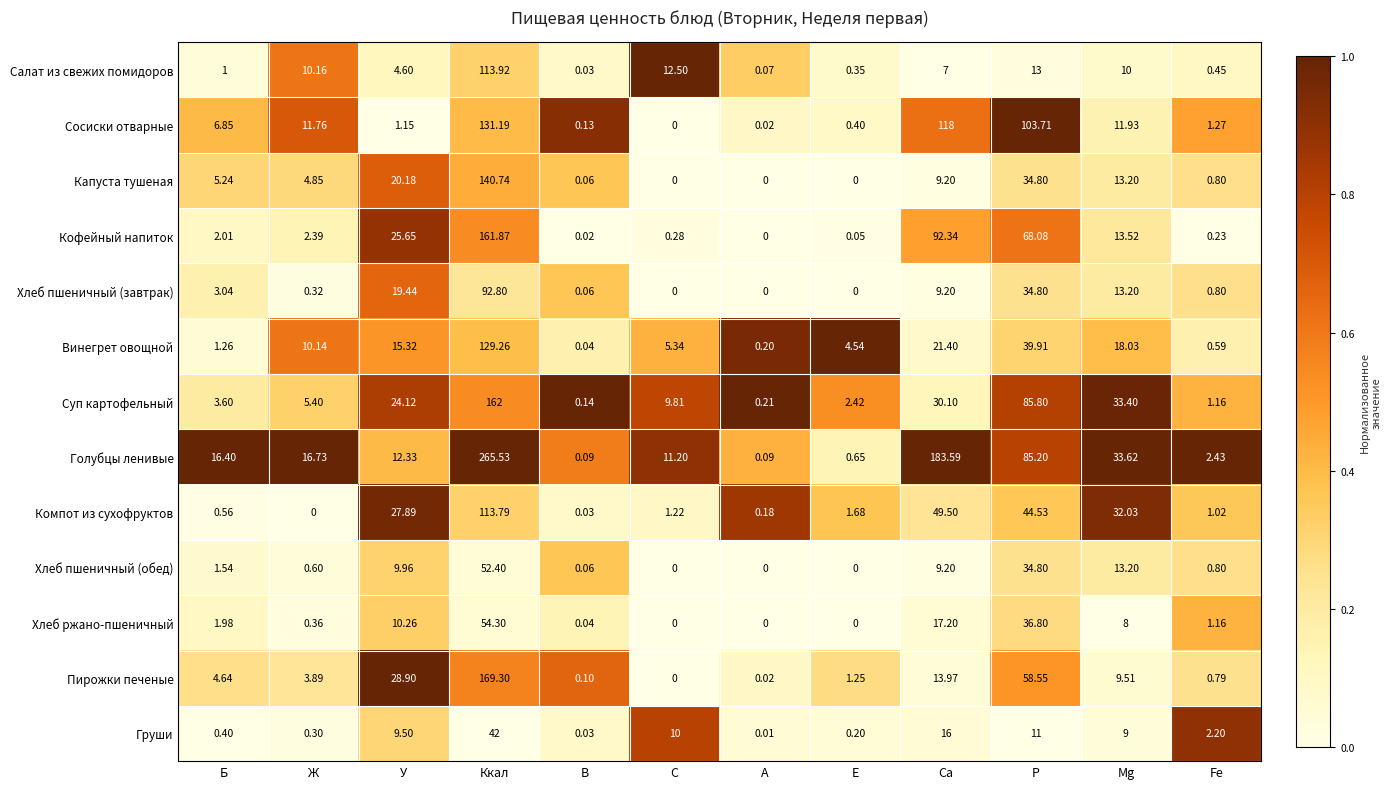

Which category has the highest value in the Кофейный напиток series?

Ккал